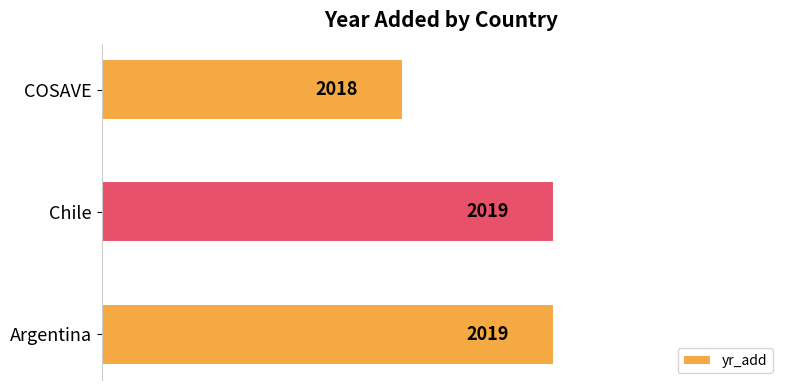

What is the greatest value displayed?

2019